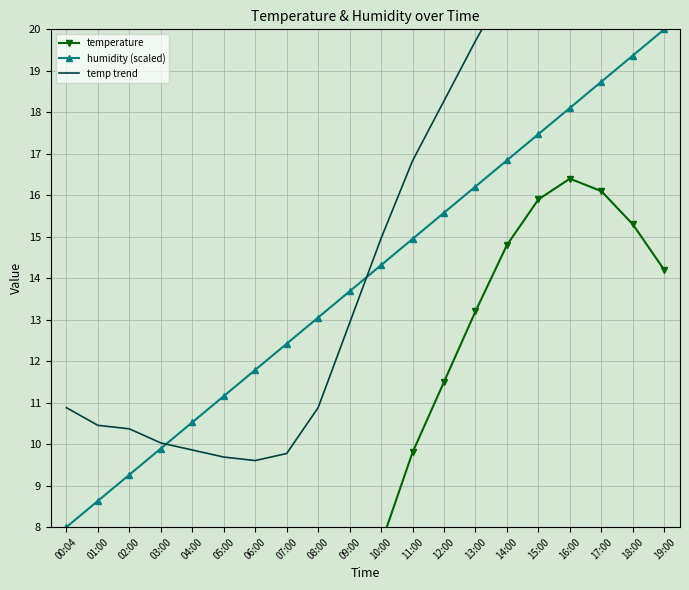

At which label is temp trend closest to 16?

11:00